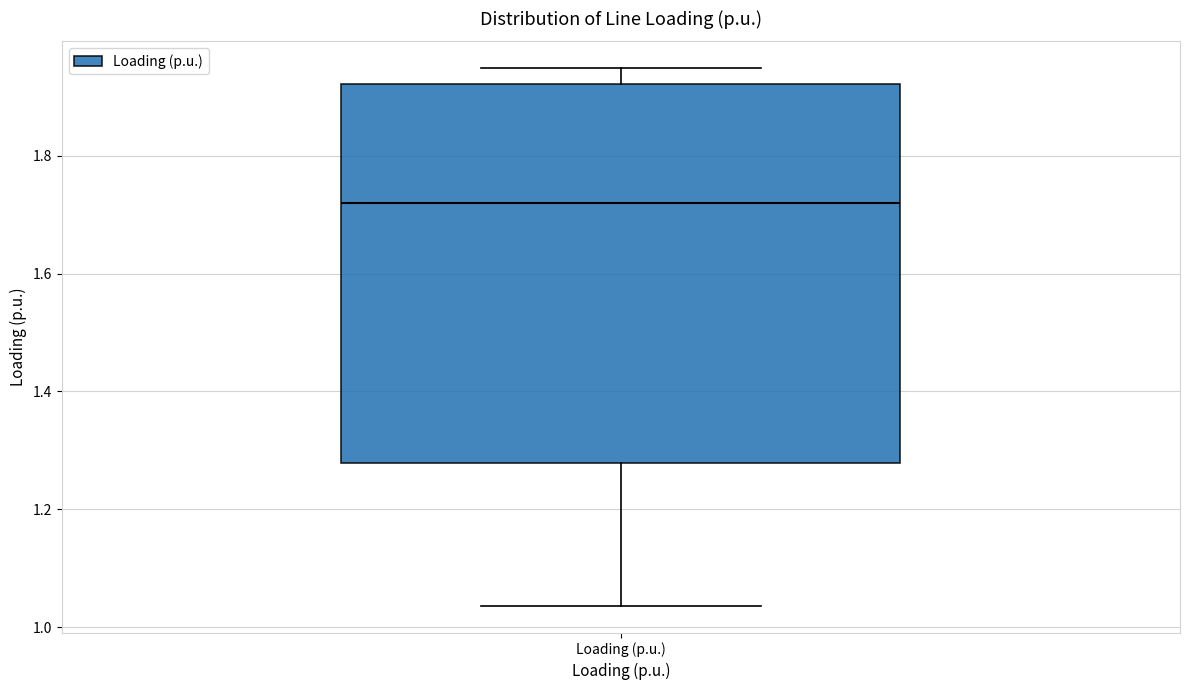

Where does the upper whisker of the box for Loading (p.u.) end on the y-axis? The values are not printed on the chart, so give them approximately, as read against the axis.

1.94